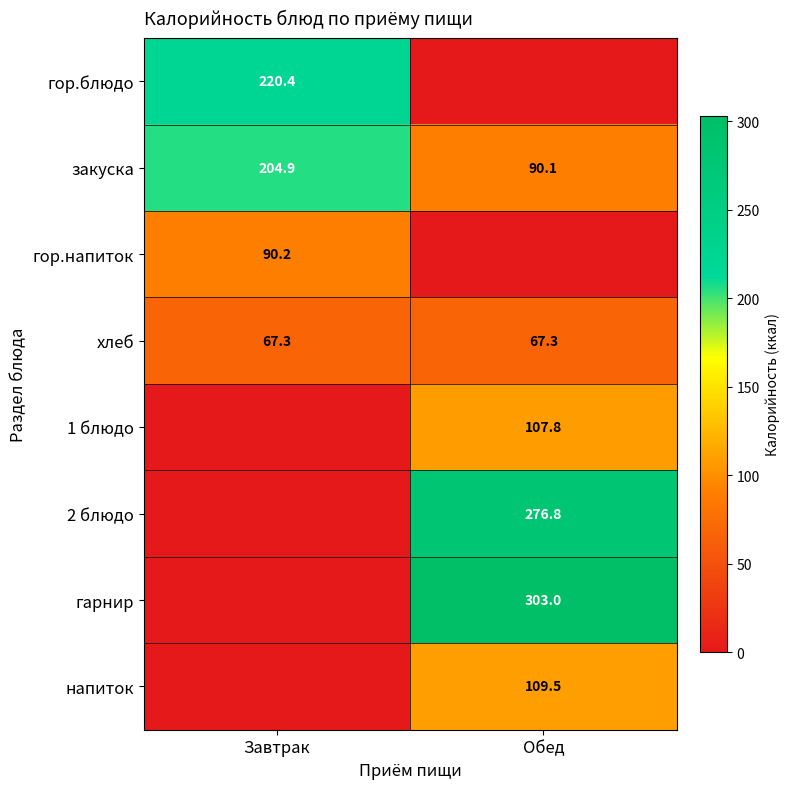

How many data points does each series have?

2